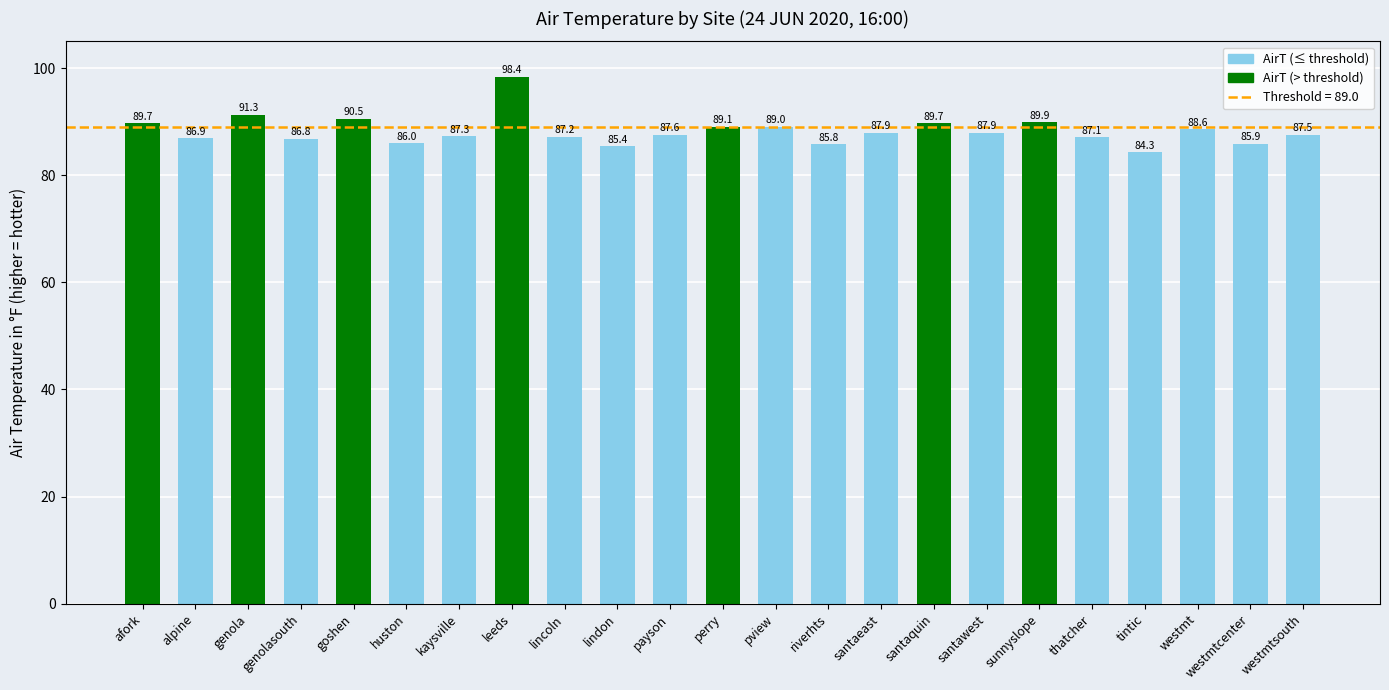

What is the smallest value displayed?

84.3